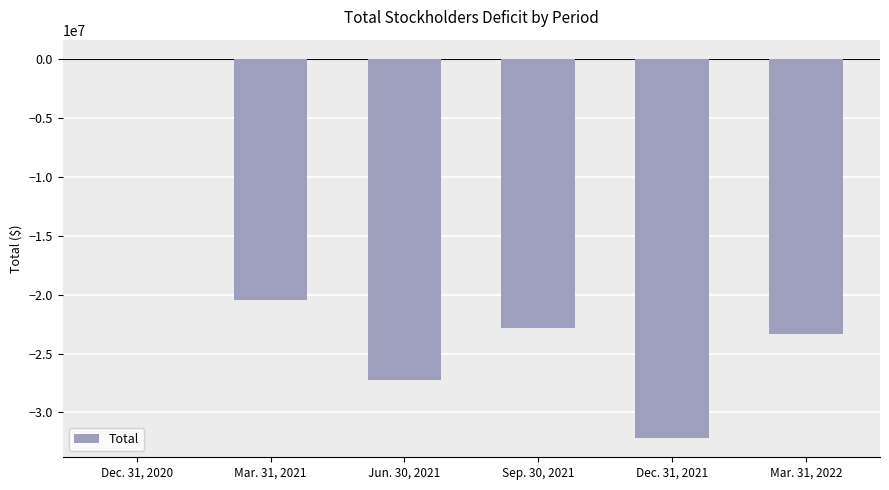

Reading right to left, list all the values displayed in this chart.

Mar. 31, 2022=-23312528	Dec. 31, 2021=-32196085	Sep. 30, 2021=-22858660	Jun. 30, 2021=-27235454	Mar. 31, 2021=-20474027	Dec. 31, 2020=24000